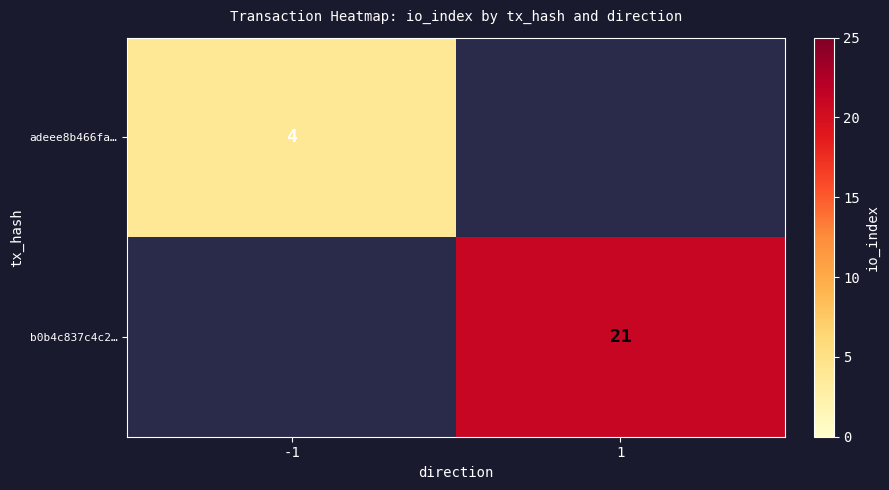

Is the value of b0b4c837c4c2… at 1 greater than the value of adeee8b466fa… at -1?

Yes